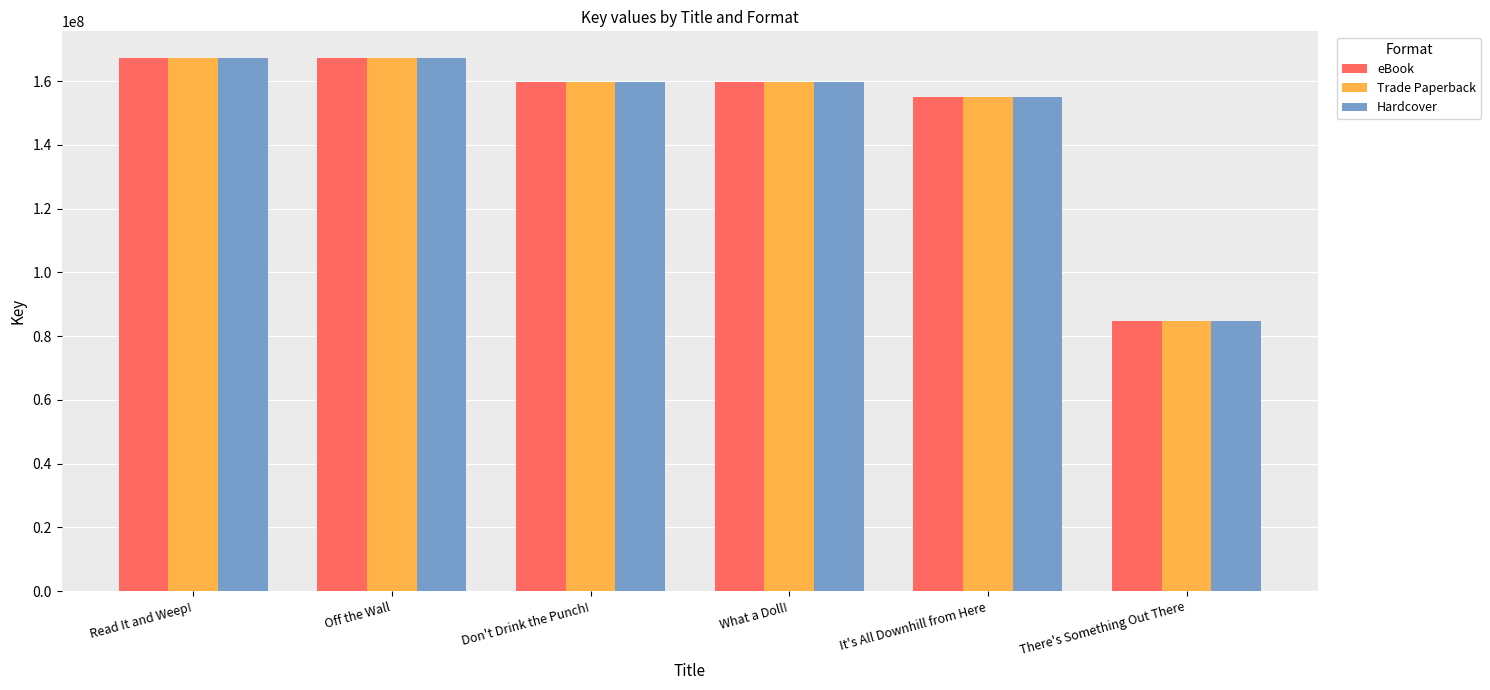

What is the average value of the Hardcover series?

149059122